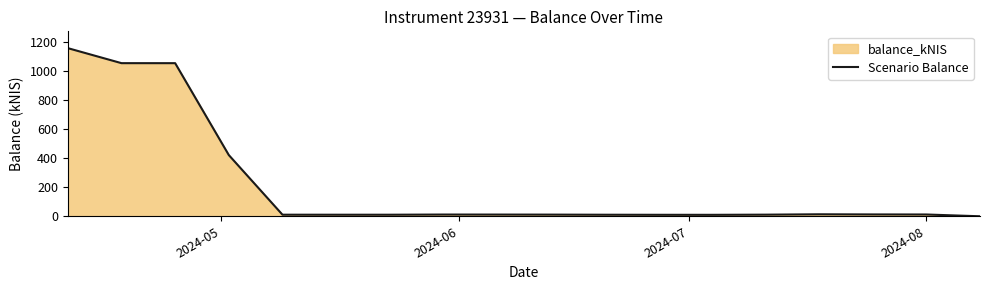

What is the difference between the maximum and minimum values?

1157.9